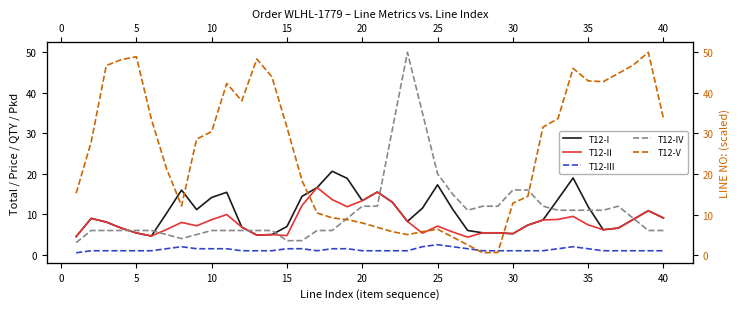

Reading left to right, list all the values displayed in this chart.

T12-I: 4.5	9.0	8.1	6.6	5.4	4.6	10.2	16.0	11.2	14.2	15.4	6.8	4.9	5.0	7.0	14.4	16.6	20.6	18.9	13.4	15.5	13.0	8.2	11.5	17.3	11.3	6.0	5.4	5.4	5.2	7.3	8.6	13.7	19.0	11.9	6.2	6.6	8.7	10.9	9.1
T12-II: 4.5	9.0	8.1	6.6	5.4	4.6	6.2	8.0	7.2	8.7	9.9	6.8	4.9	5.0	4.7	12.2	16.6	13.6	11.9	13.4	15.5	13.0	8.2	5.3	7.1	5.6	4.4	5.4	5.4	5.2	7.3	8.6	8.7	9.5	7.4	6.2	6.6	8.7	10.9	9.1
T12-III: 0.5	1.0	1.0	1.0	1.0	1.0	1.5	2.0	1.5	1.5	1.5	1.0	1.0	1.0	1.5	1.5	1.0	1.5	1.5	1.0	1.0	1.0	1.0	2.0	2.5	2.0	1.5	1.0	1.0	1.0	1.0	1.0	1.5	2.0	1.5	1.0	1.0	1.0	1.0	1.0
T12-IV: 3.0	6.0	6.0	6.0	6.0	6.0	5.0	4.0	5.0	6.0	6.0	6.0	6.0	6.0	3.5	3.5	6.0	6.0	9.0	12.0	12.0	31.0	50.0	35.0	20.0	15.0	11.0	12.0	12.0	16.0	16.0	12.0	11.0	11.0	11.0	11.0	12.0	9.0	6.0	6.0
T12-V: 15.3	27.9	46.7	48.2	48.9	33.5	21.4	12.2	28.6	30.5	42.3	38.0	48.3	43.9	31.5	18.4	10.4	9.2	8.8	8.0	6.9	5.8	5.1	5.8	6.4	4.5	2.5	0.6	0.7	12.8	14.5	31.6	33.7	46.0	43.0	42.8	44.8	46.9	50.0	33.7